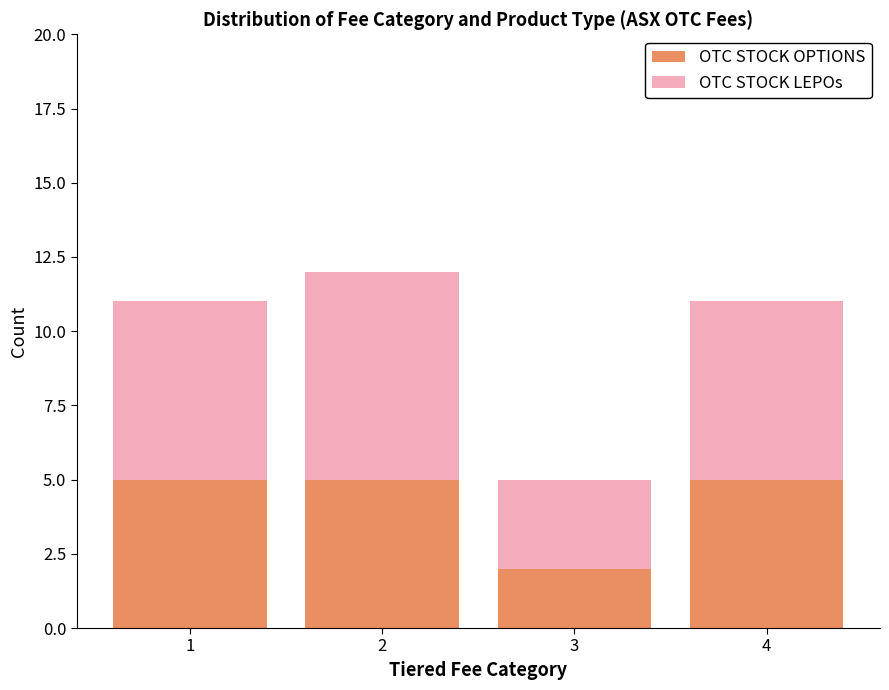

The value of OTC STOCK OPTIONS at 4 is 8. True or false?

False